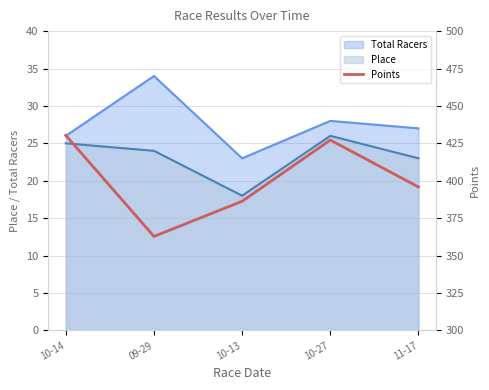

The Total Racers series shows 31 at 10-13. True or false?

False